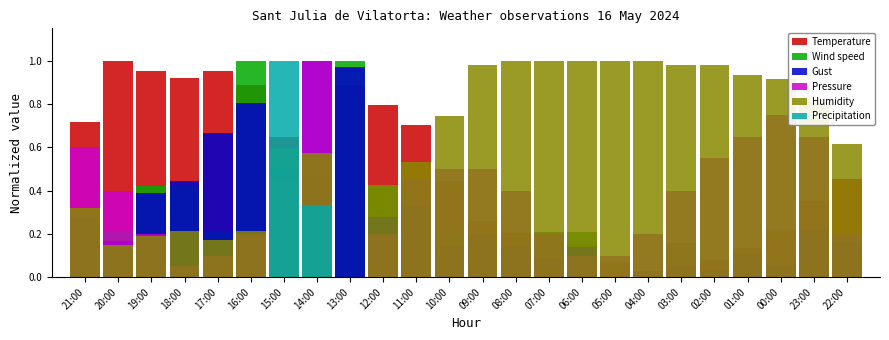

What is the label of the 8th bar from the right?

05:00